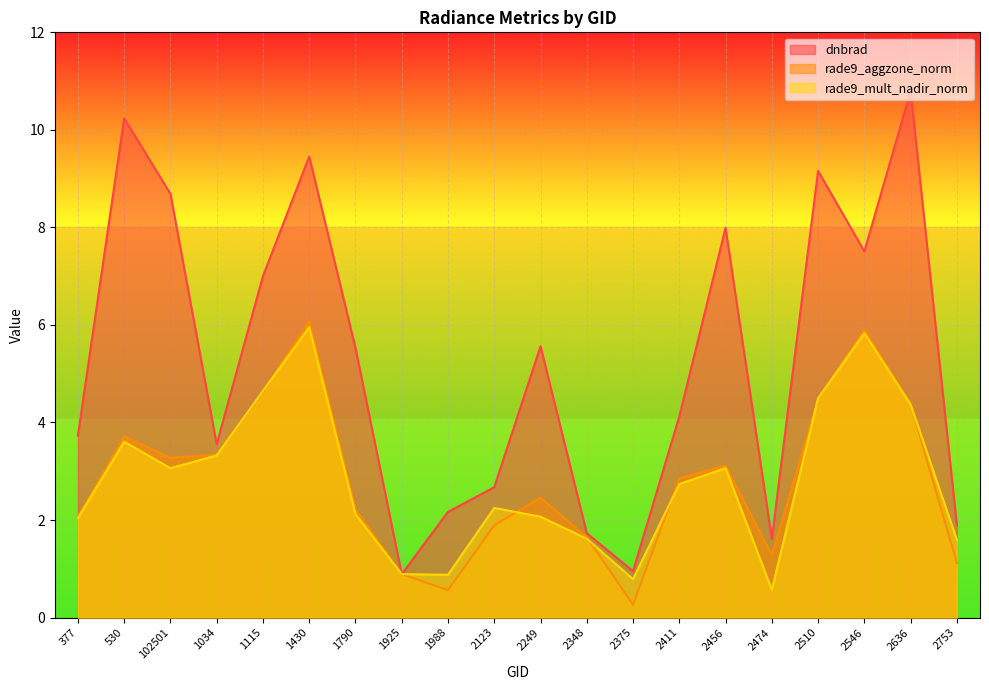

Which label corresponds to the smallest value in the chart?

2375